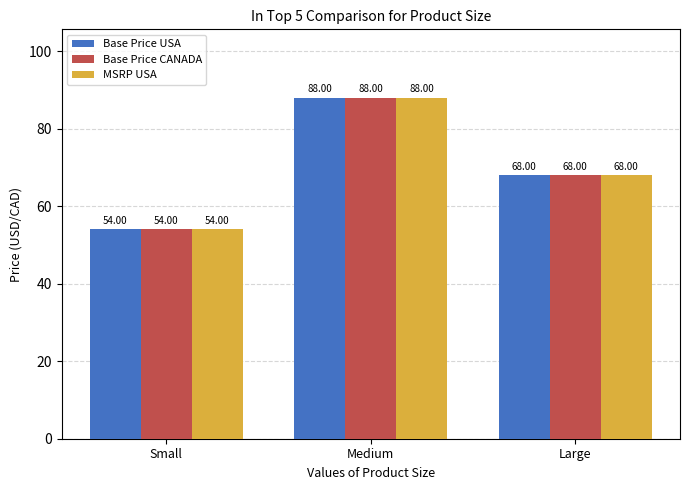

Reading left to right, what are all the values shown in this chart?

Base Price USA: 54	88	68
Base Price CANADA: 54	88	68
MSRP USA: 54	88	68